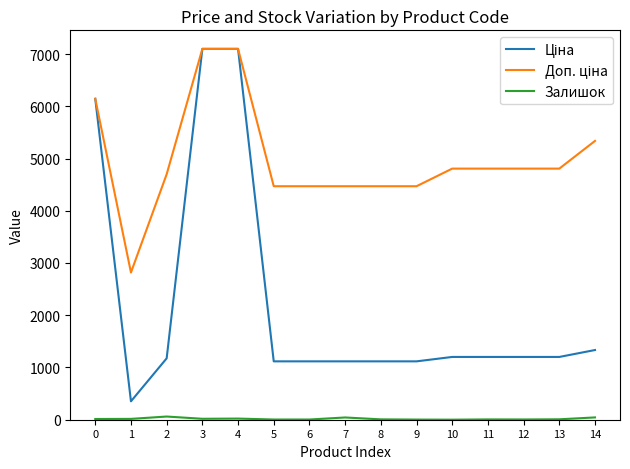

What is the greatest value displayed?

7098.8